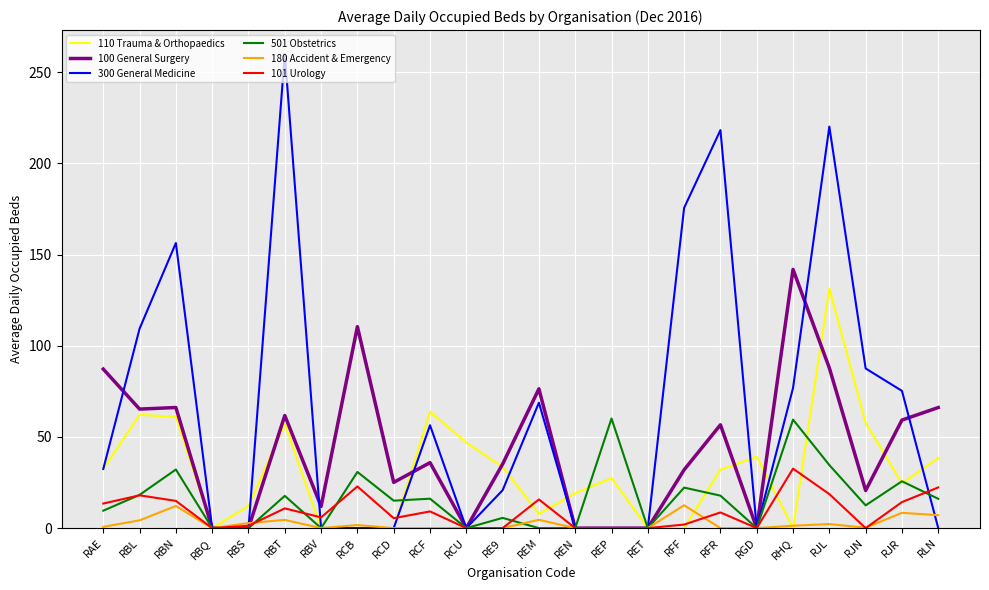

What is the difference between the maximum and minimum values in the 501 Obstetrics series?

60.1